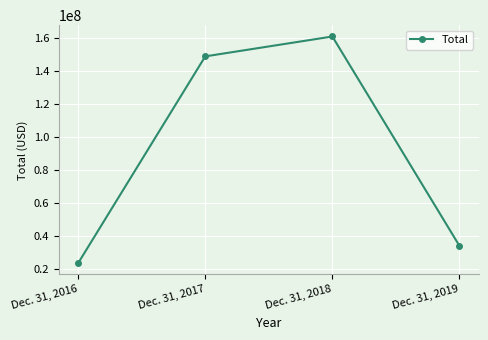

List the labels in order of value, largest first.

Dec. 31, 2018, Dec. 31, 2017, Dec. 31, 2019, Dec. 31, 2016